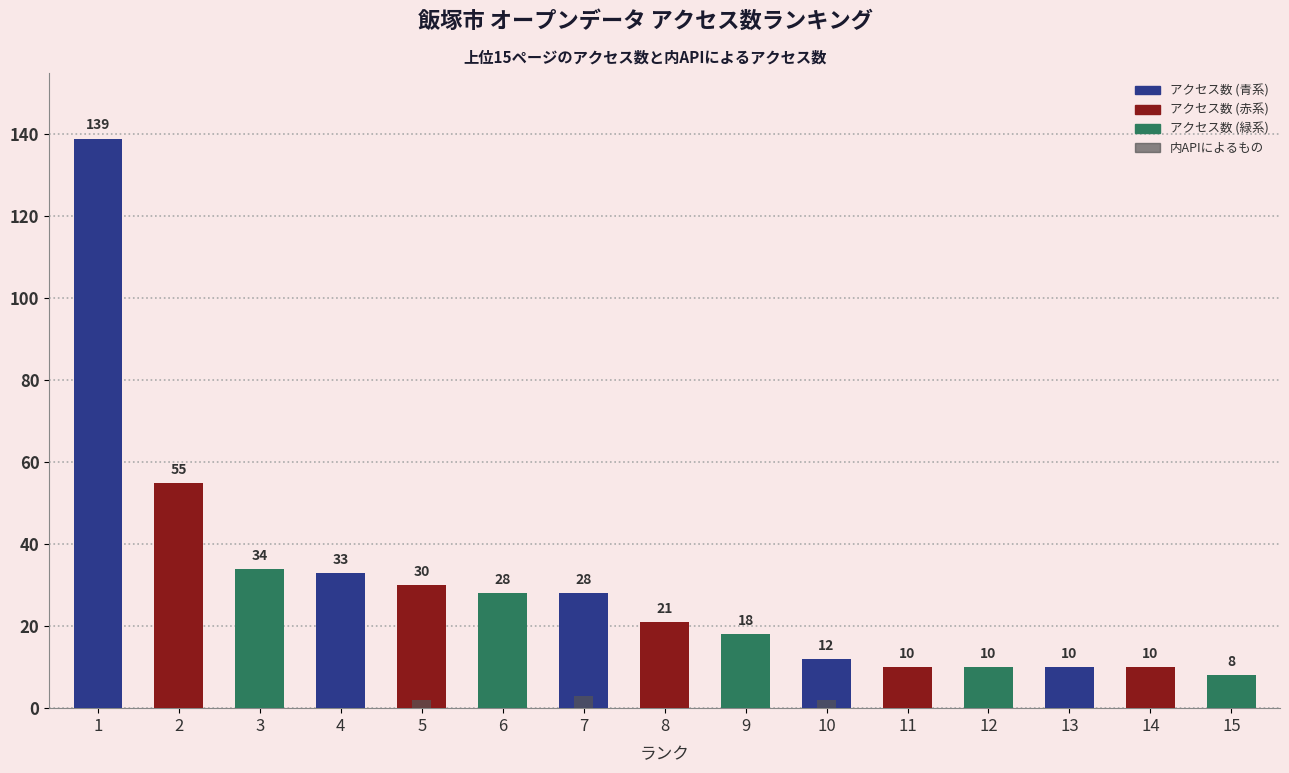

At how many categories does at least one series exceed 126?

1